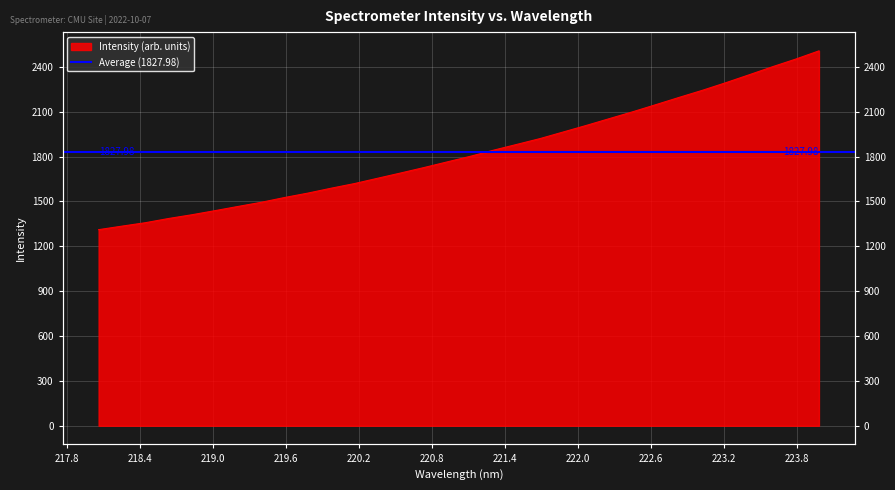

At which category does the chart reach its peak across all series?

223.9802